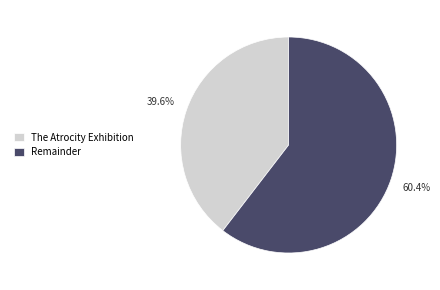

Is the sum of Remainder and The Atrocity Exhibition greater than half?

Yes